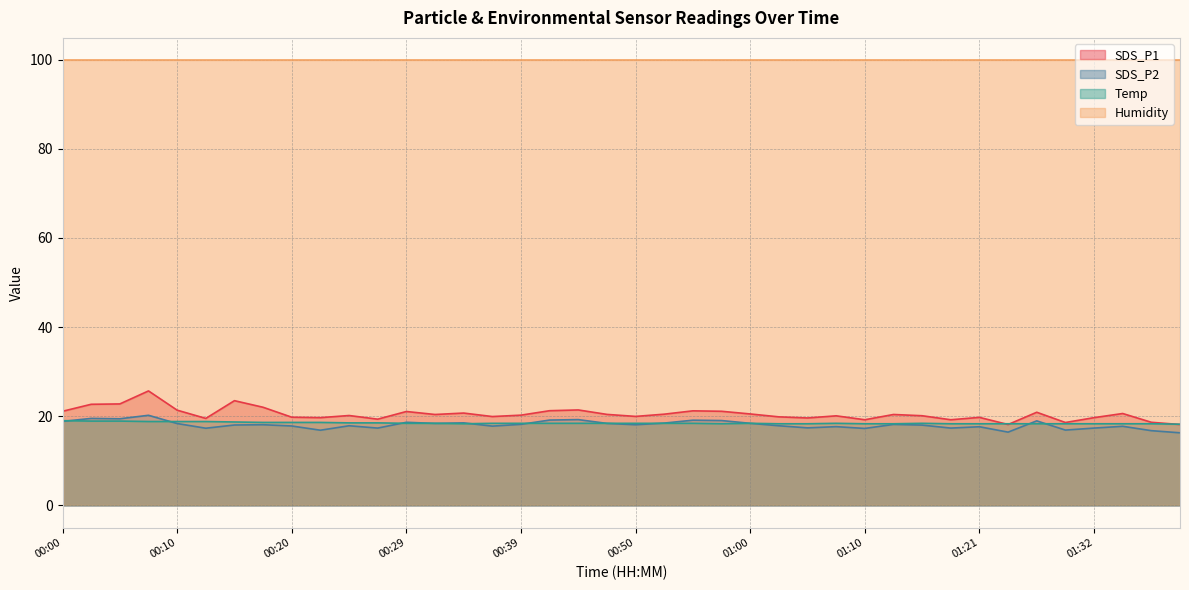

What is the label of the 20th point from the right?

00:50